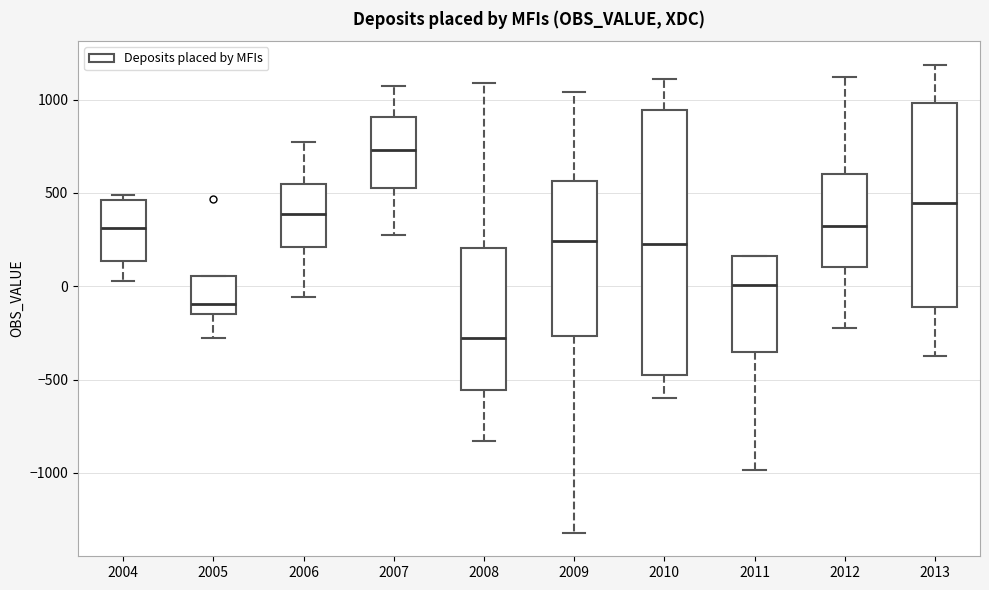

Reading left to right, transcribe this box plot: for each box, give where its median line is, the range the box spans, and where its two whiskers end, as read against the y-axis. The values are not printed on the chart, so give them approximately, as read against the axis.

2004: median 300, box 150 to 450, whiskers 50 to 500
2005: median -100, box -150 to 50, whiskers -300 to 50
2006: median 400, box 200 to 550, whiskers -50 to 750
2007: median 750, box 550 to 900, whiskers 300 to 1050
2008: median -300, box -550 to 200, whiskers -850 to 1100
2009: median 250, box -250 to 550, whiskers -1300 to 1050
2010: median 250, box -500 to 950, whiskers -600 to 1100
2011: median 0, box -350 to 150, whiskers -1000 to 150
2012: median 300, box 100 to 600, whiskers -200 to 1100
2013: median 450, box -100 to 1000, whiskers -400 to 1200